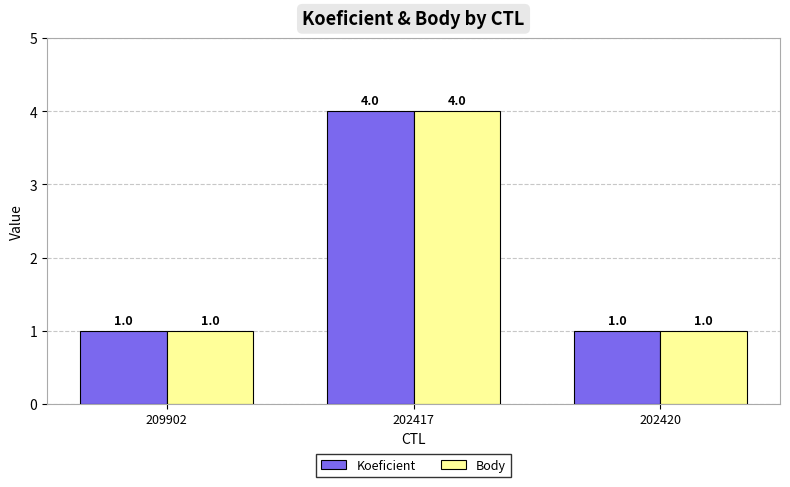

What is the sum of the Koeficient values at 202420 and 202417?

5